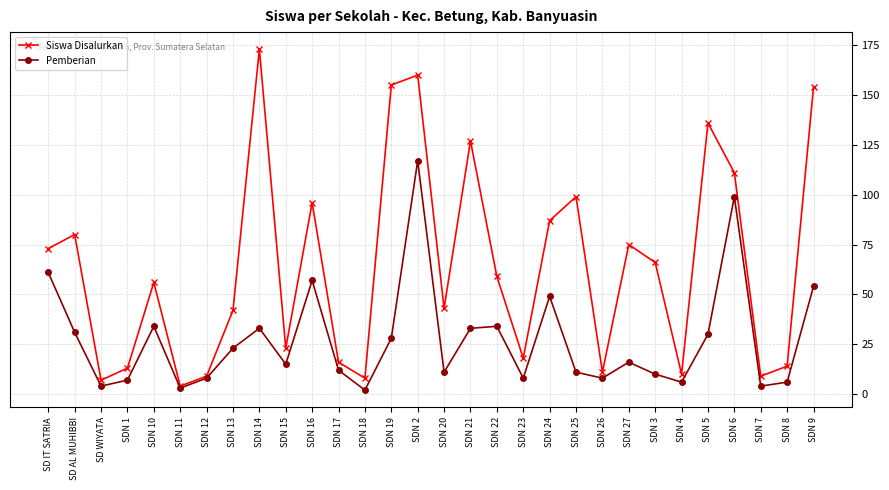

How many interior local valleys does the Siswa Disalurkan series have?

9